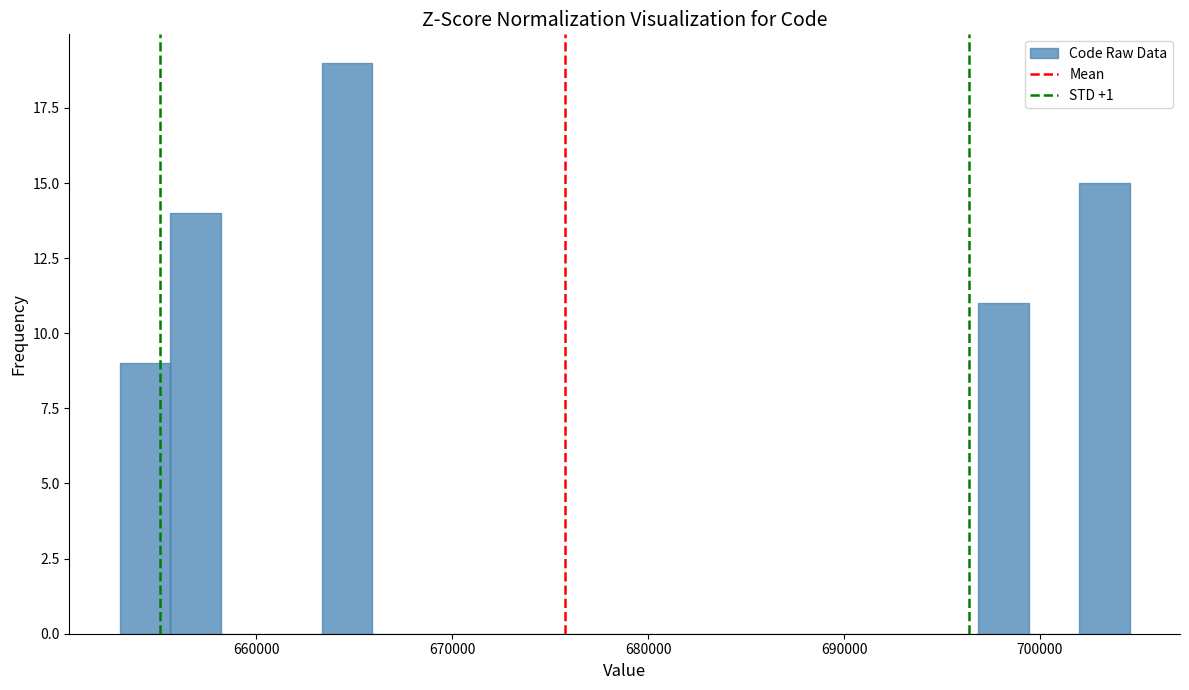

Read against the x-axis, roughly where is the centre of the tallest bar?

665000